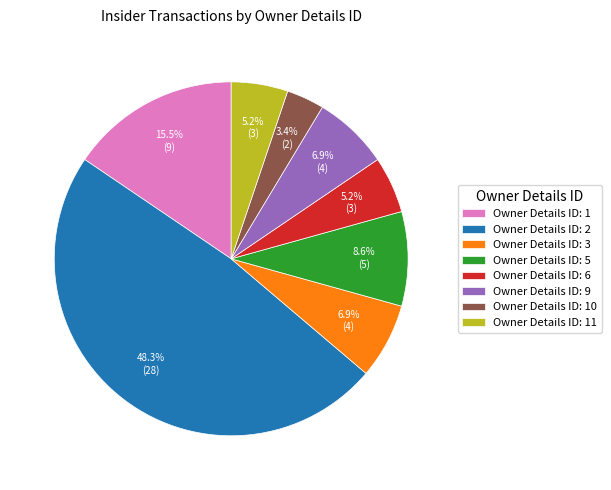

Count the number of slices in the pie.

8